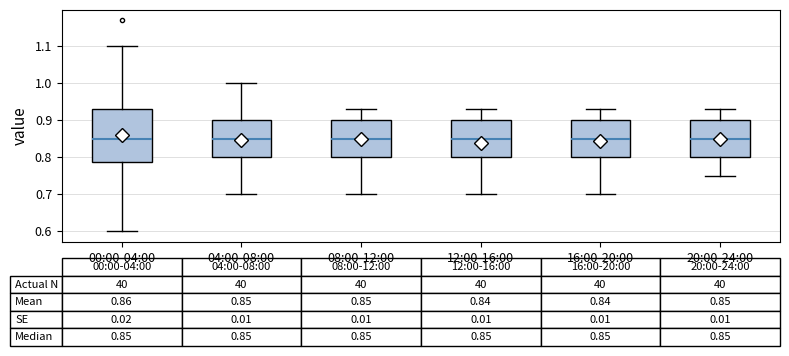

Comparing the boxes themselves (not the whiskers), which one is the tallest?

00:00-04:00